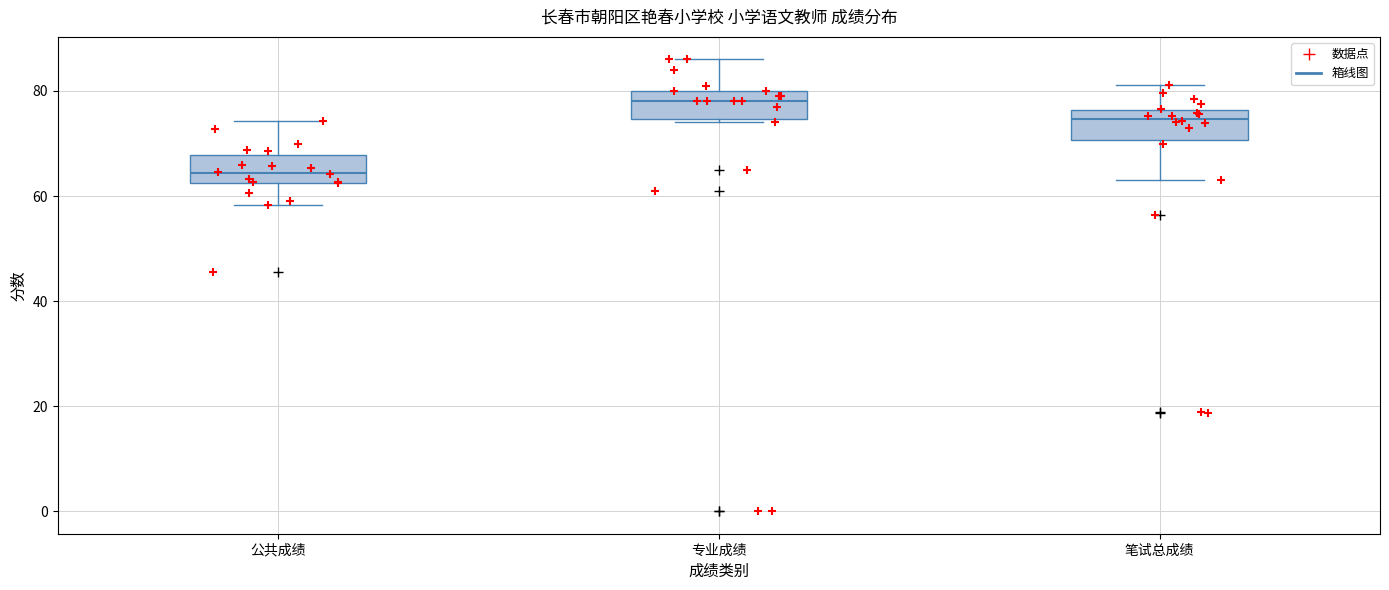

Reading left to right, read every box against the y-axis: the position of its median line, the range the box covers, and the ends of its whiskers. The values are not printed on the chart, so give them approximately, as read against the axis.

公共成绩: median 64, box 62 to 68, whiskers 58 to 74
专业成绩: median 78, box 74 to 80, whiskers 74 (just below the box's lower edge) to 86
笔试总成绩: median 74, box 70 to 76, whiskers 62 to 82